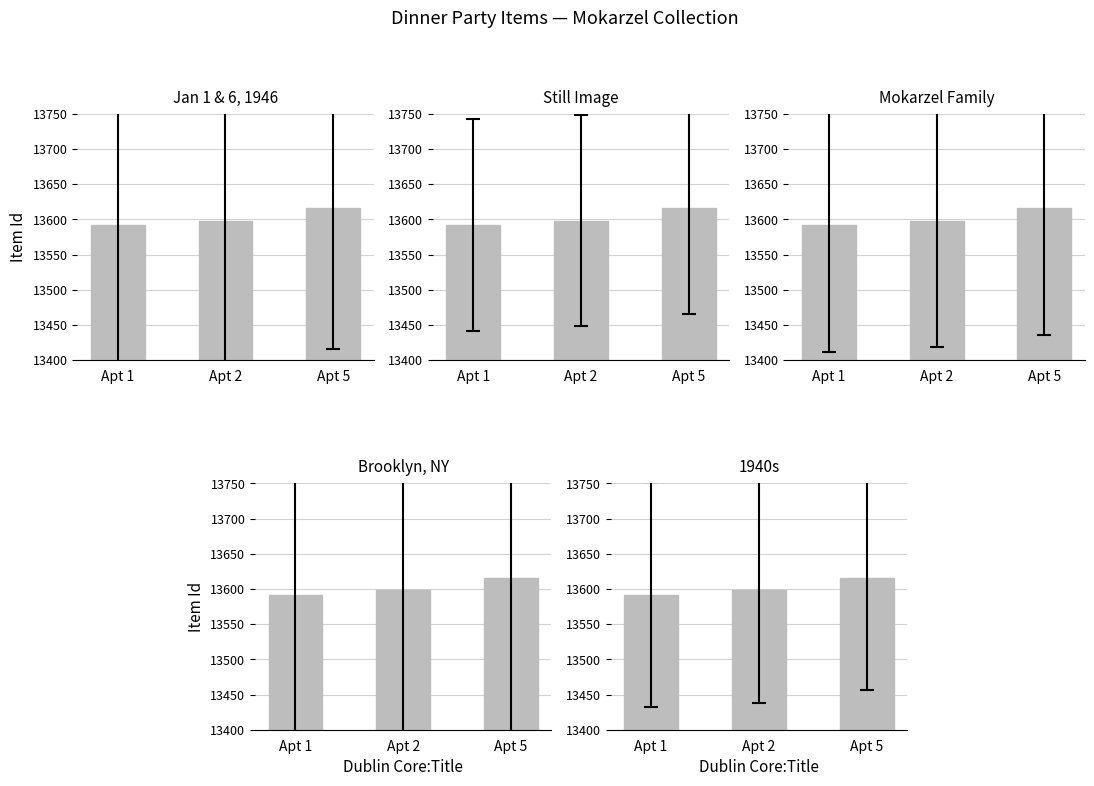

How many data points does each series have?

3